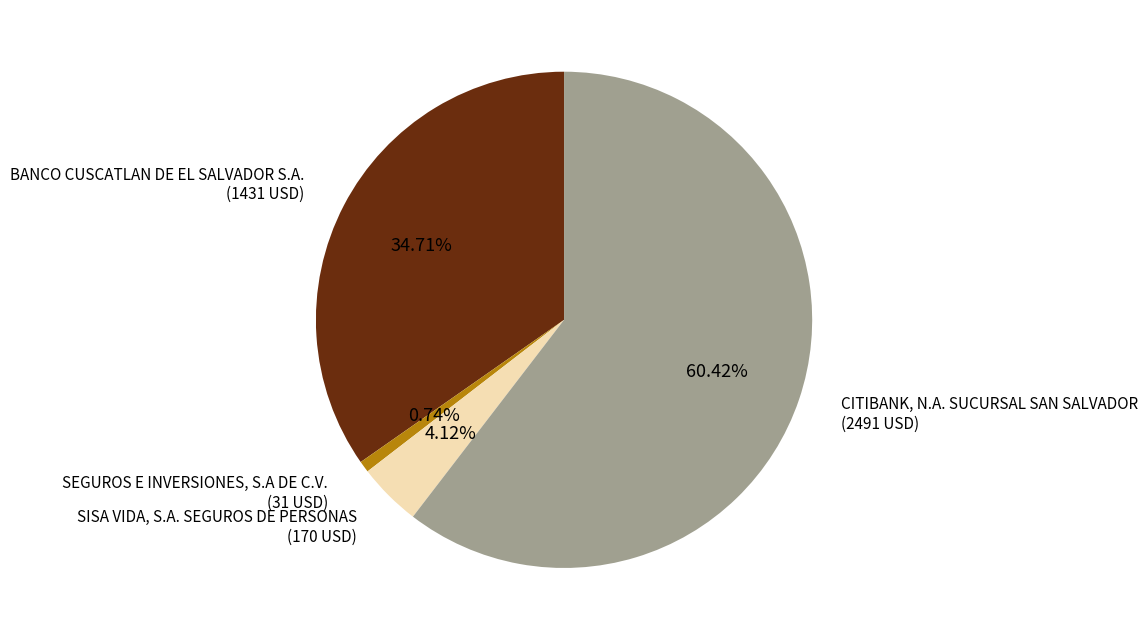

Is there a majority slice in this chart?

Yes